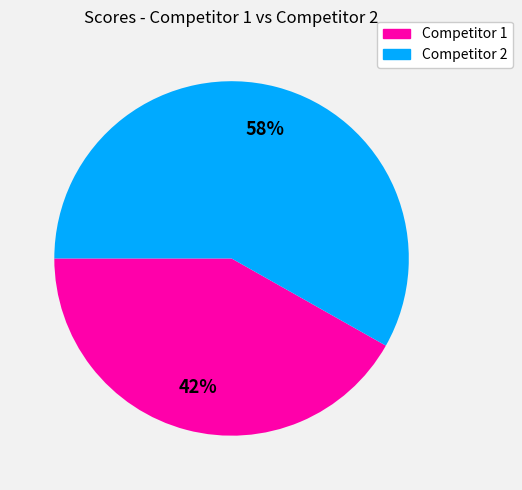

To the nearest percent, what is the difference between the largest and smallest slice percentages?

16%